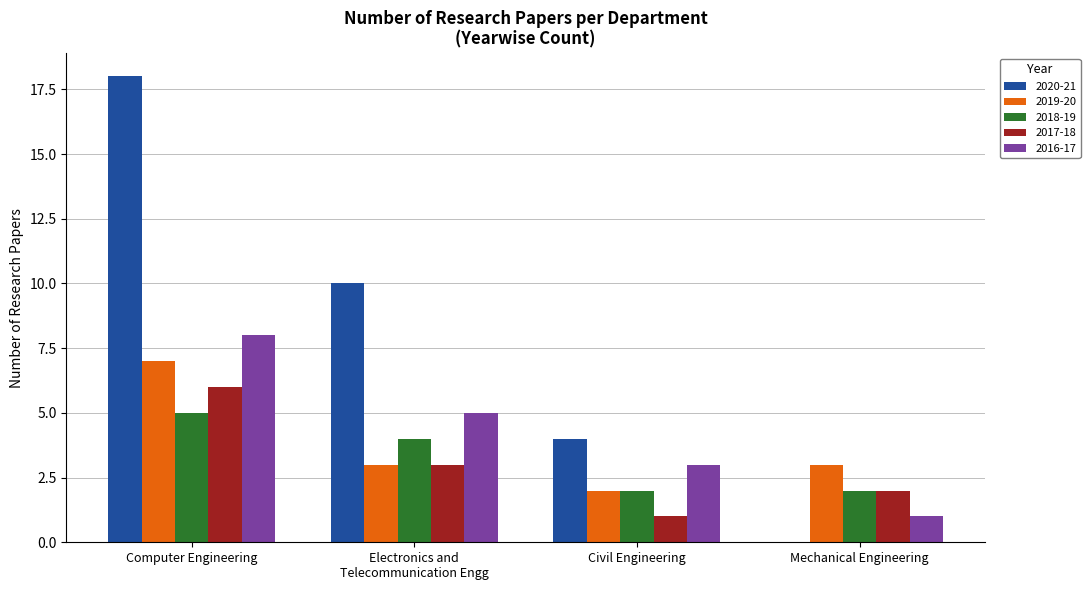

Reading left to right, list all the values displayed in this chart.

2020-21: 18	10	4	0
2019-20: 7	3	2	3
2018-19: 5	4	2	2
2017-18: 6	3	1	2
2016-17: 8	5	3	1